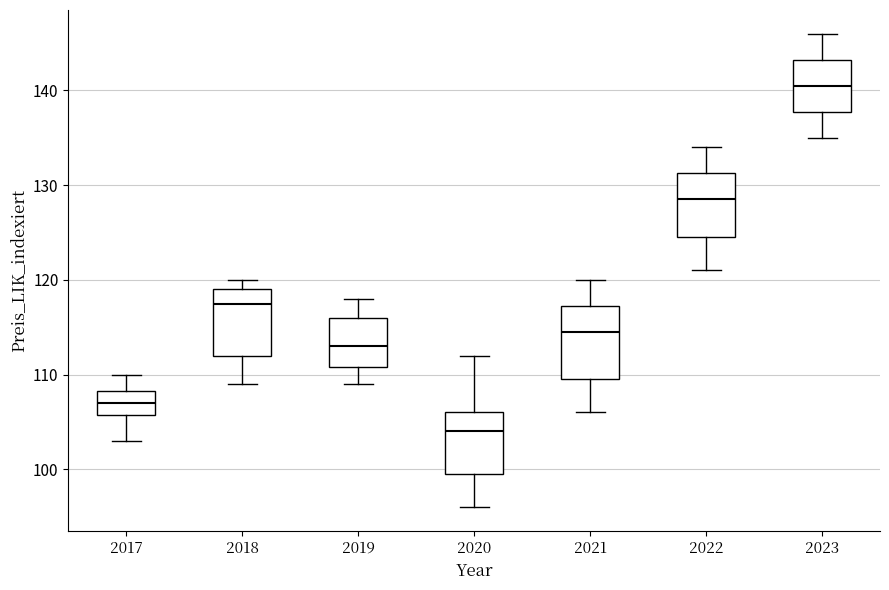

Where does the lower whisker of the box at x = 2018 end on the y-axis? The values are not printed on the chart, so give them approximately, as read against the axis.

109